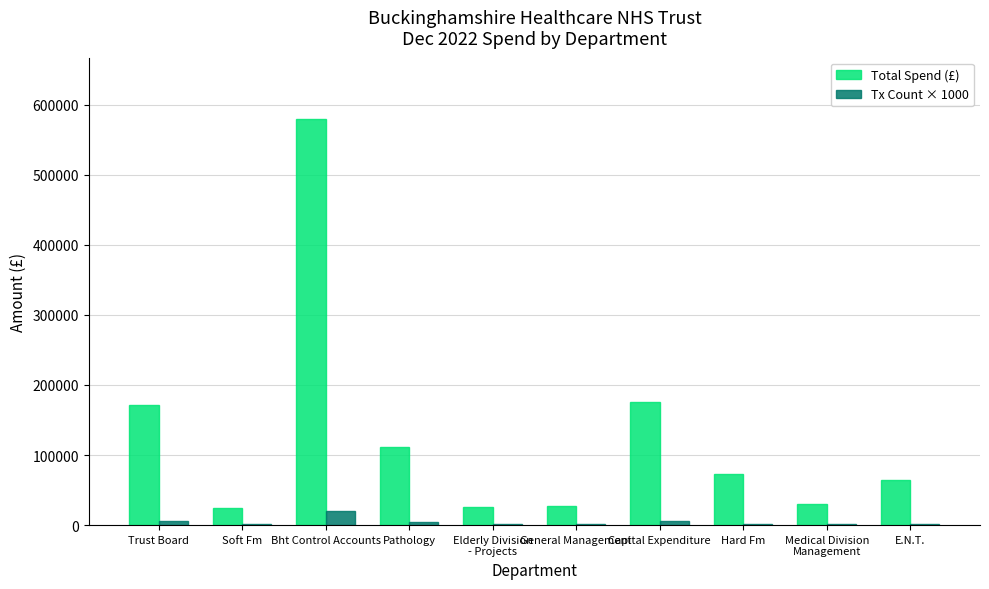

True or false: Total Spend (£) has a value of 175000.0 at Capital Expenditure.

True